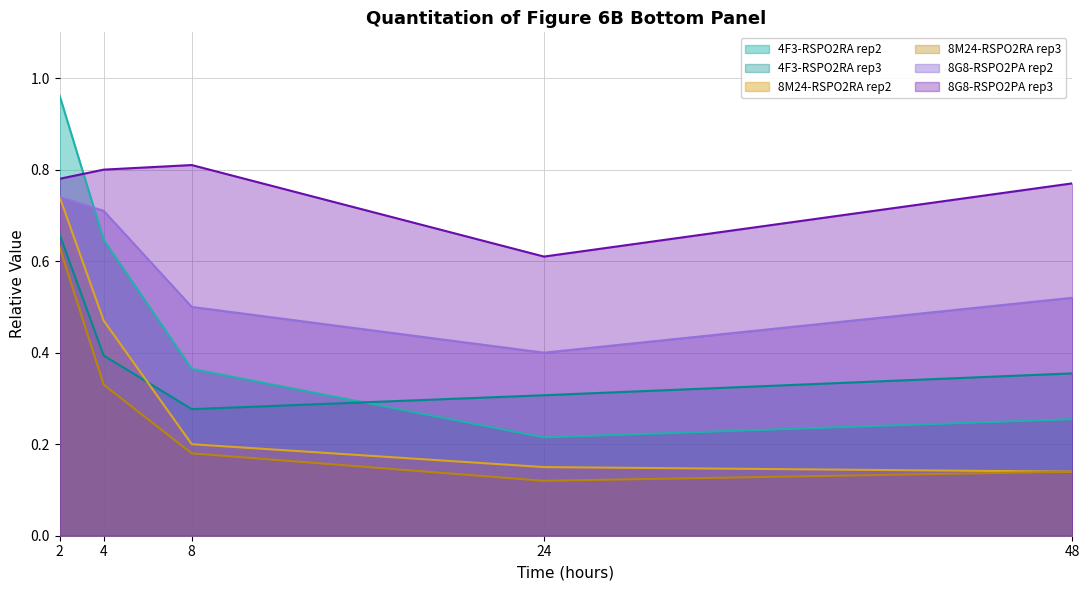

How many 8G8-RSPO2PA rep2 values are between 0 and 1?

5